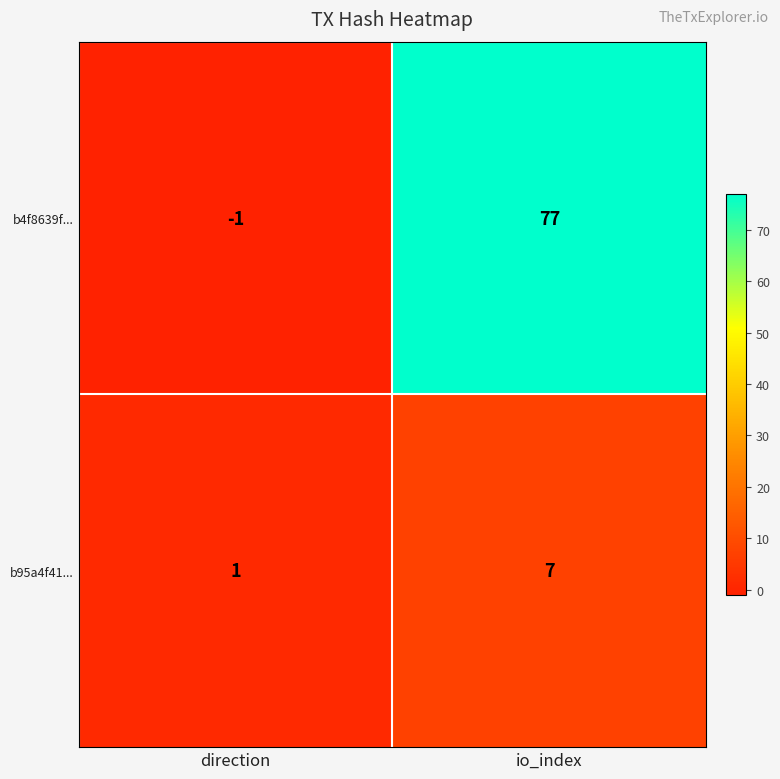

How many data points in b95a4f41... are less than 7?

1